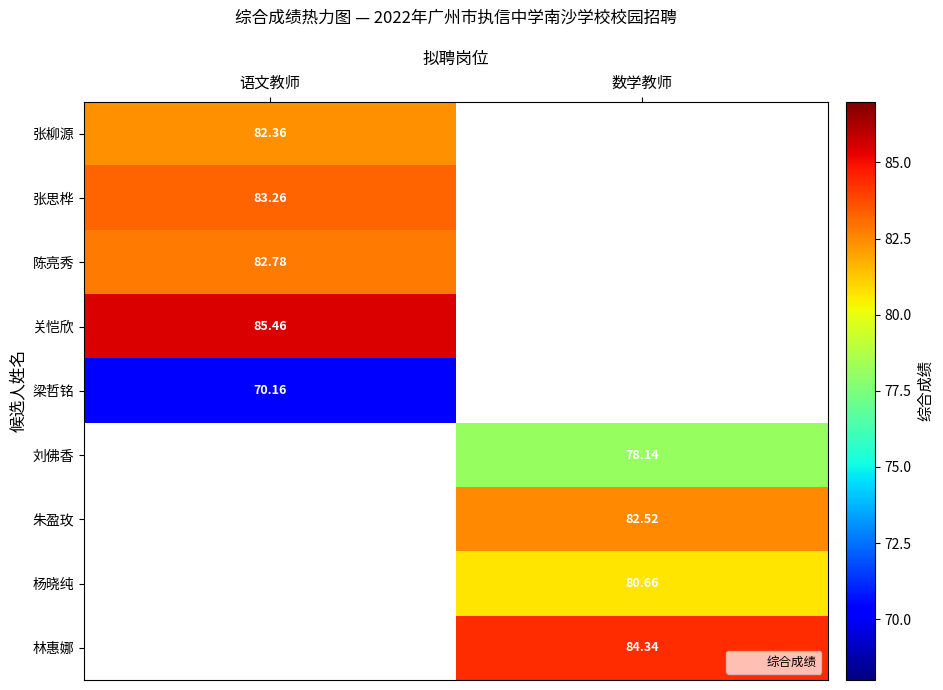

At how many categories does at least one series exceed 82?

2